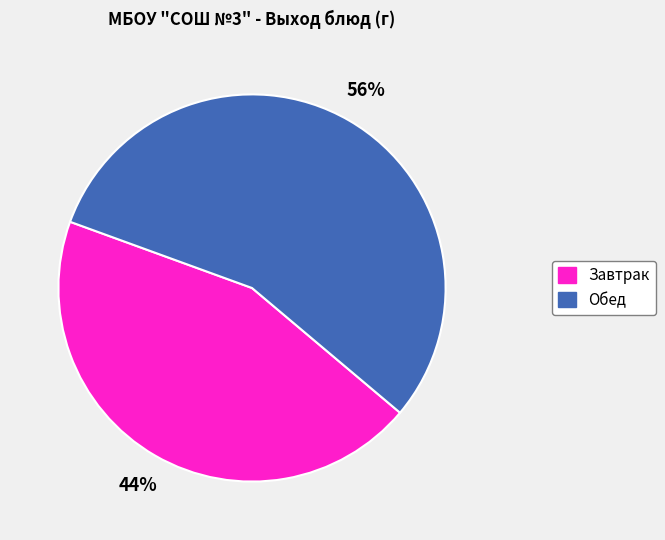

To the nearest percent, what portion does Завтрак represent?

44%